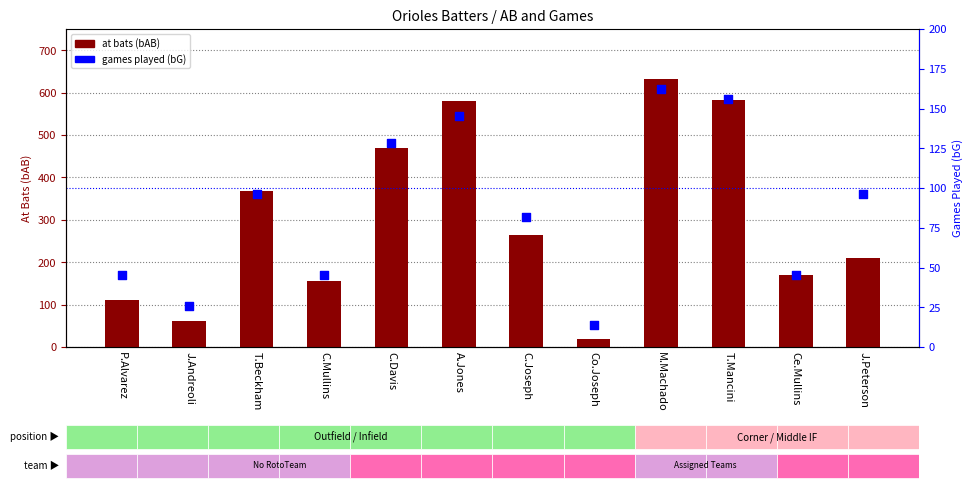

Which series has the largest total across all categories?

at bats (bAB)